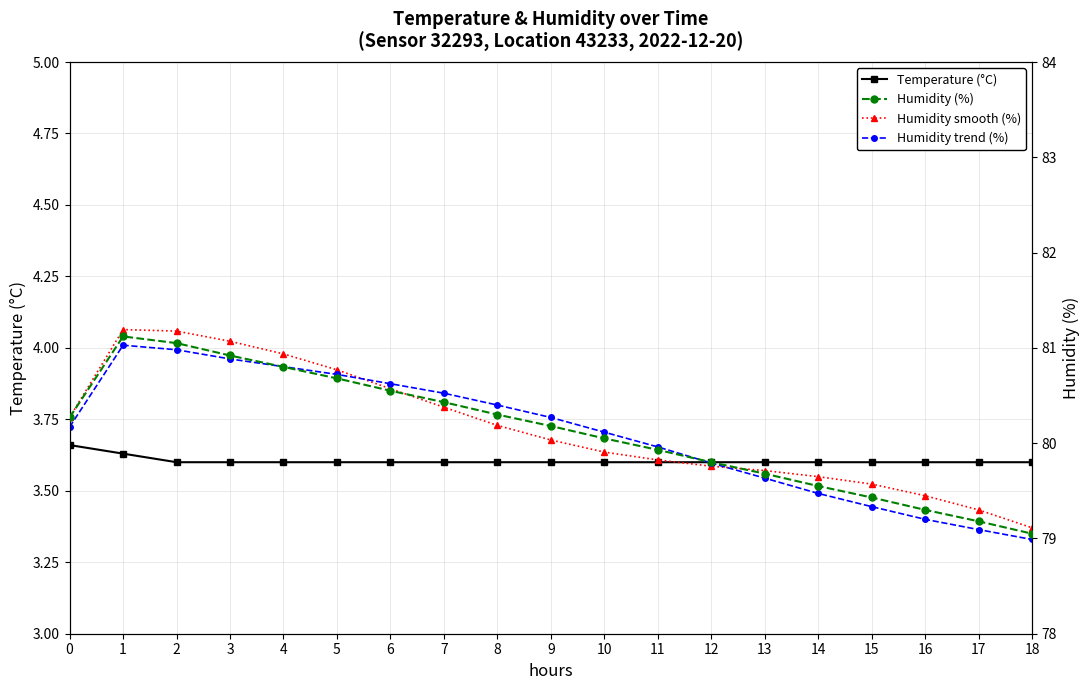

Which series changed the most between 8 and 18?

Humidity trend (%)